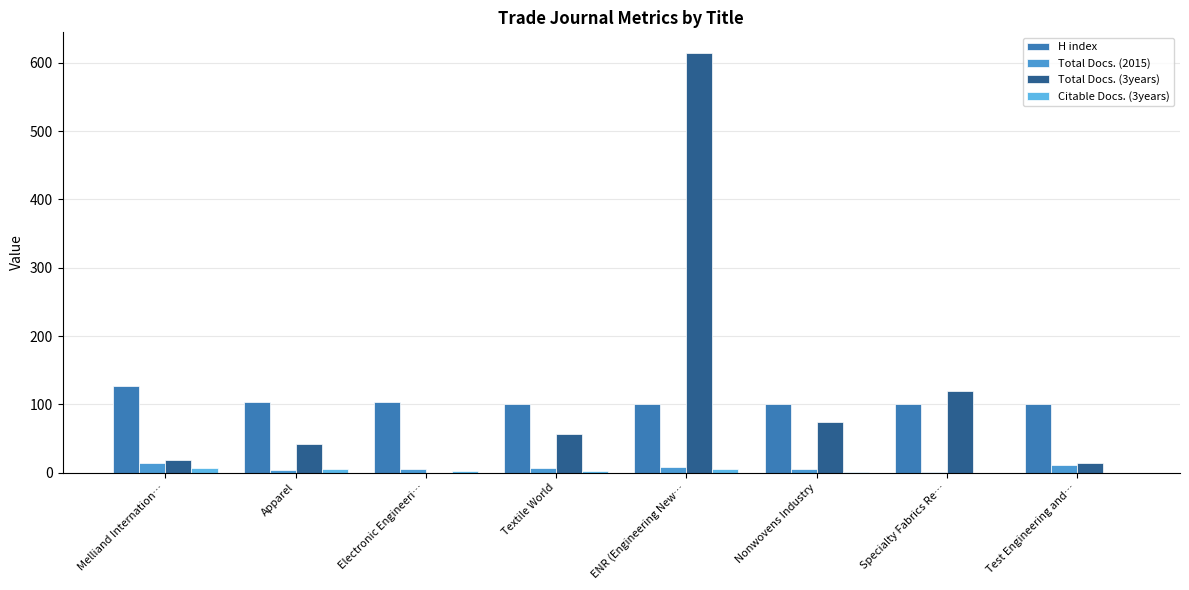

How many groups of bars are there?

8